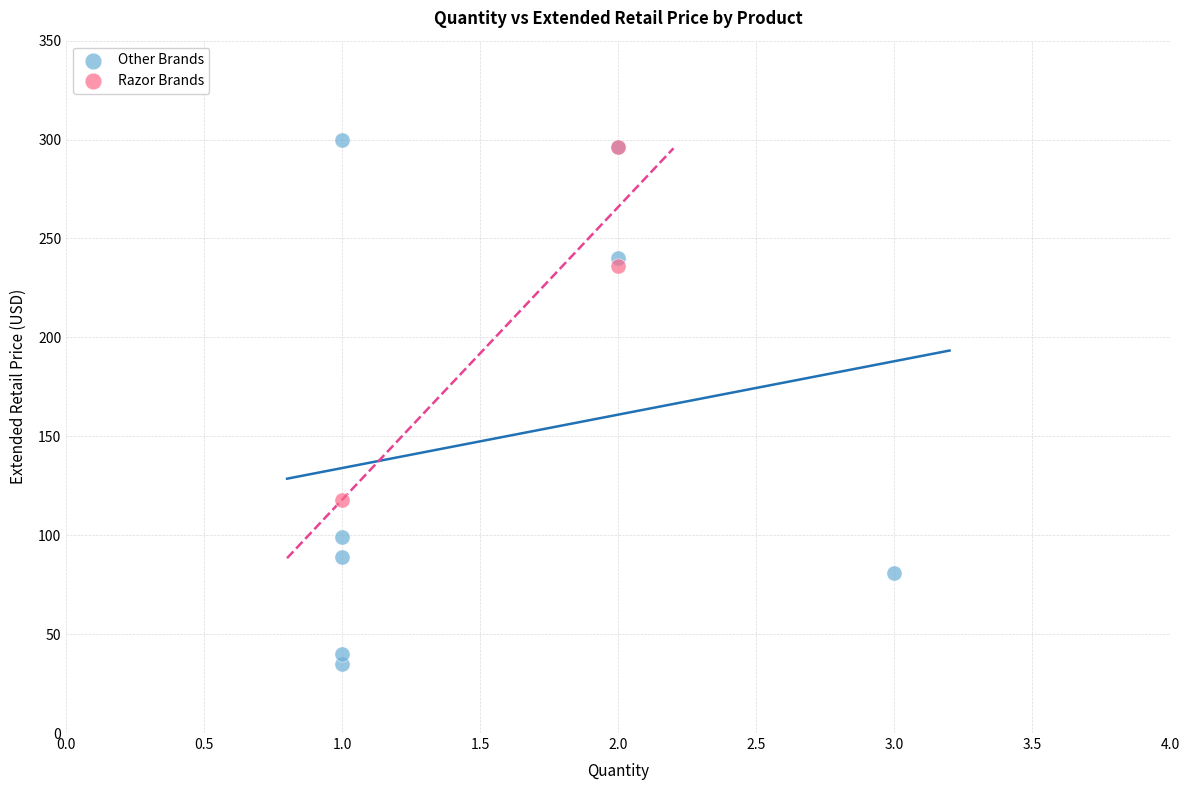

Which series contains the lowest Y value?

Other Brands